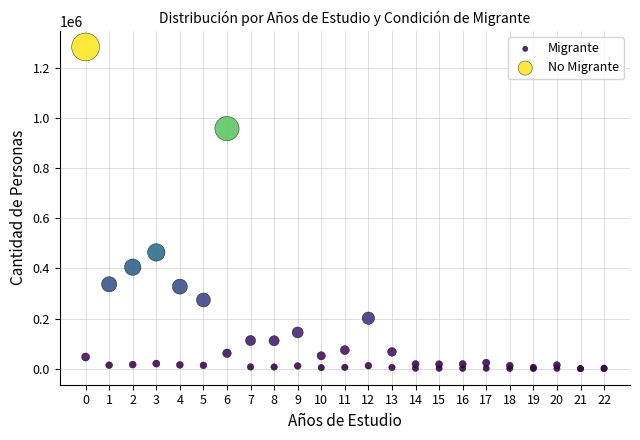

Which series has the largest Y range (max minus min)?

No Migrante